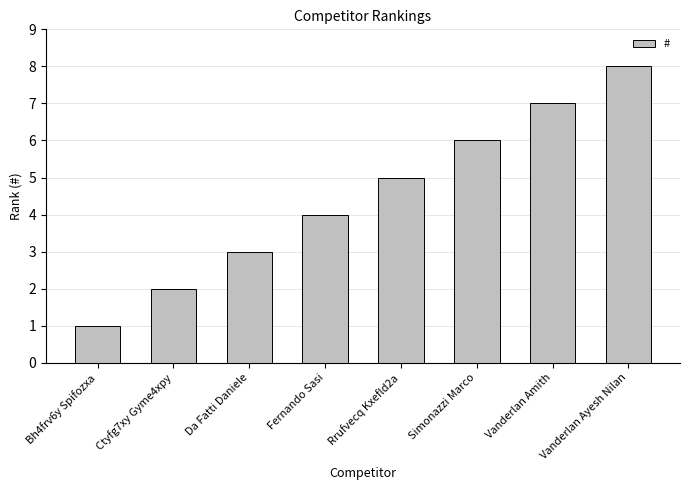

What is the sum of the values at Da Fatti Daniele and Bh4frv6y Spifozxa?

4